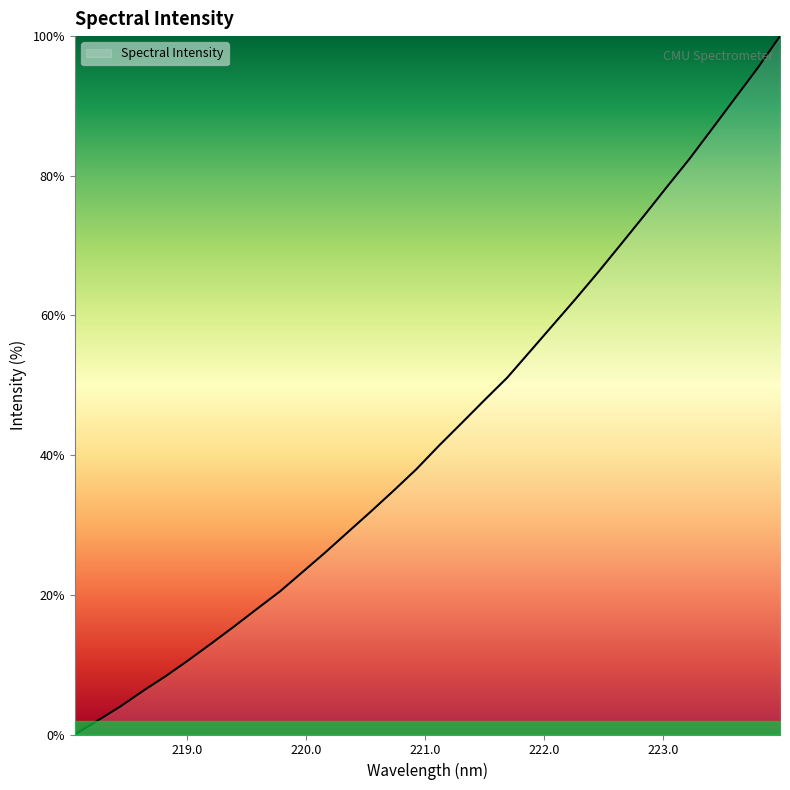

What is the greatest value displayed?

100.0